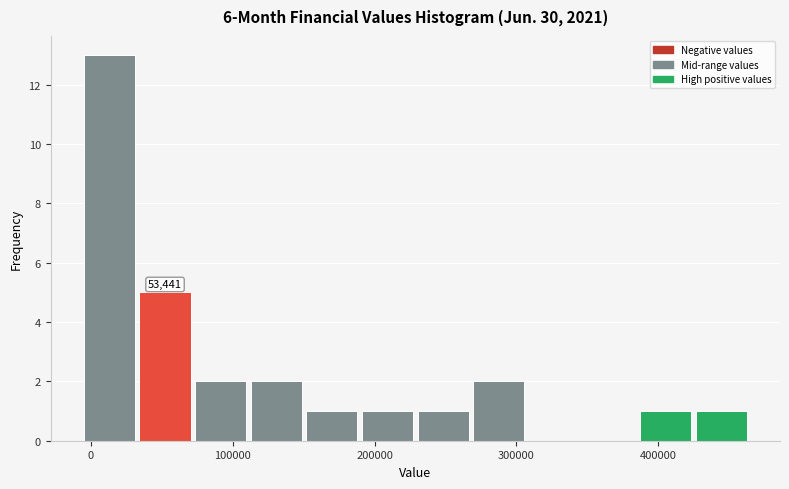

Around what value on the x-axis is the tallest bar? Give the approximate position of its centre, as read against the axis.

10000